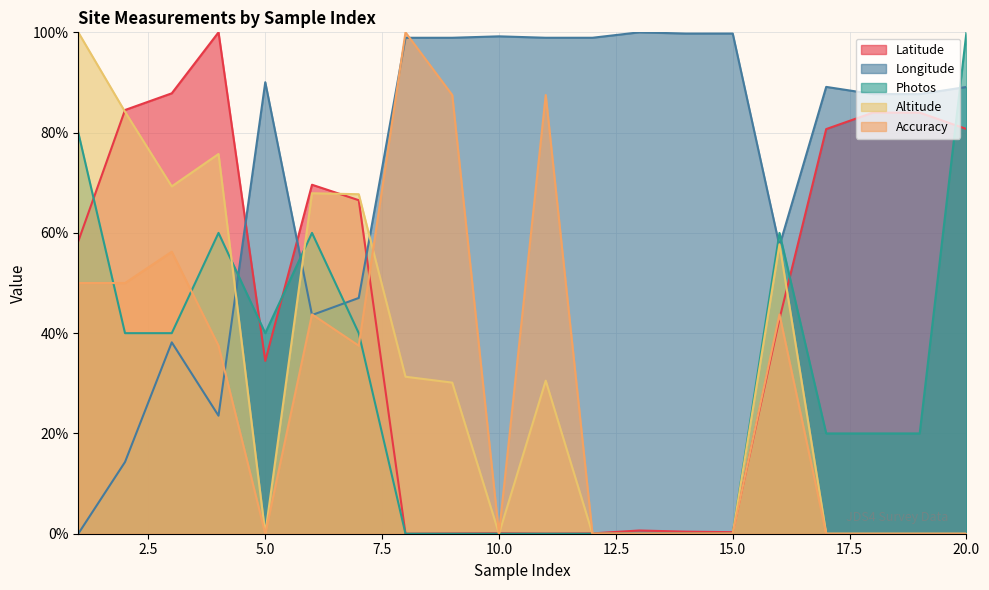

What is the difference between the maximum and minimum values in the Longitude series?

100.0